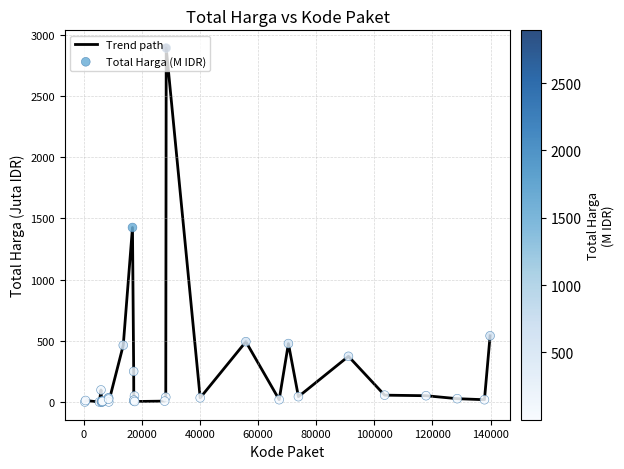

What is the greatest value displayed?

2892.1